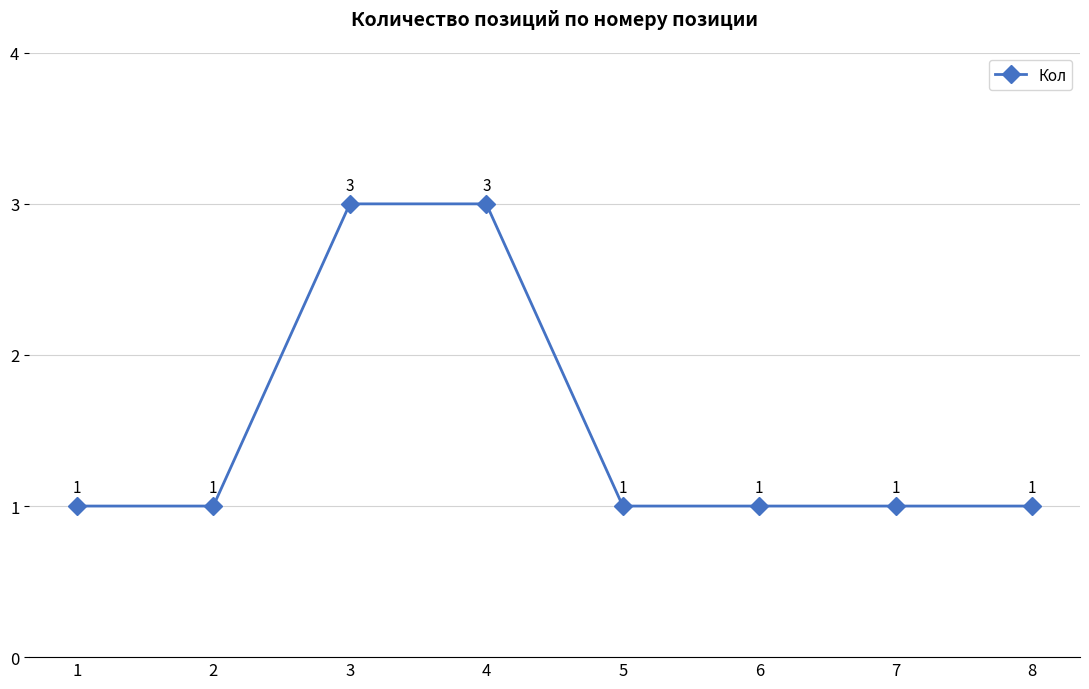

The value at 8 is 0. True or false?

False